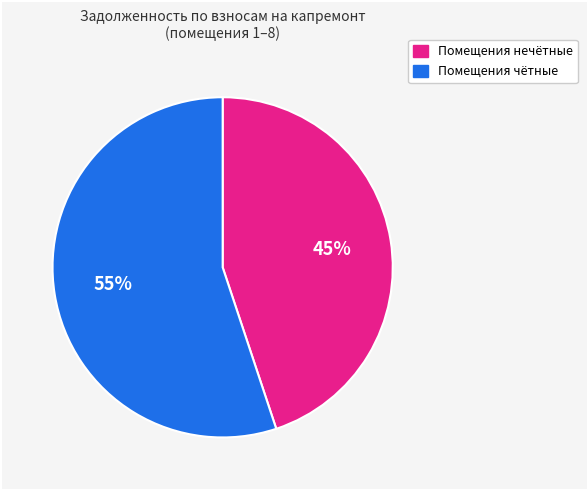

How many slices are in this pie chart?

2